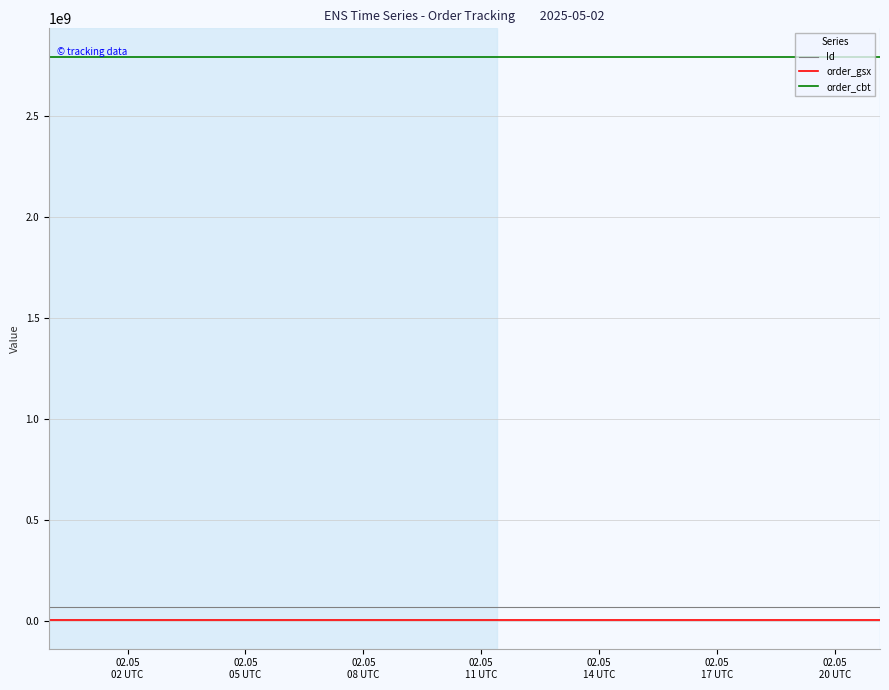

How many lines are shown in the chart?

3